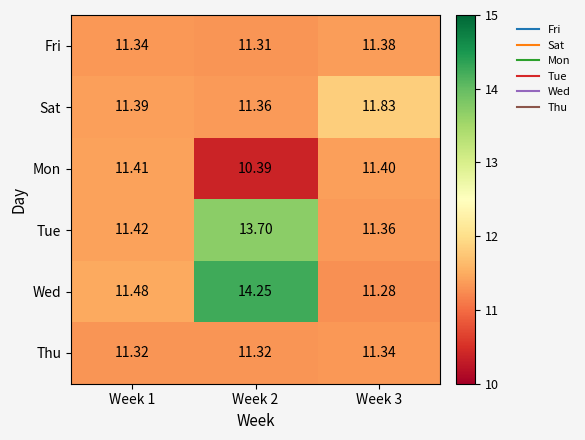

Which series has the widest spread of values?

Wed